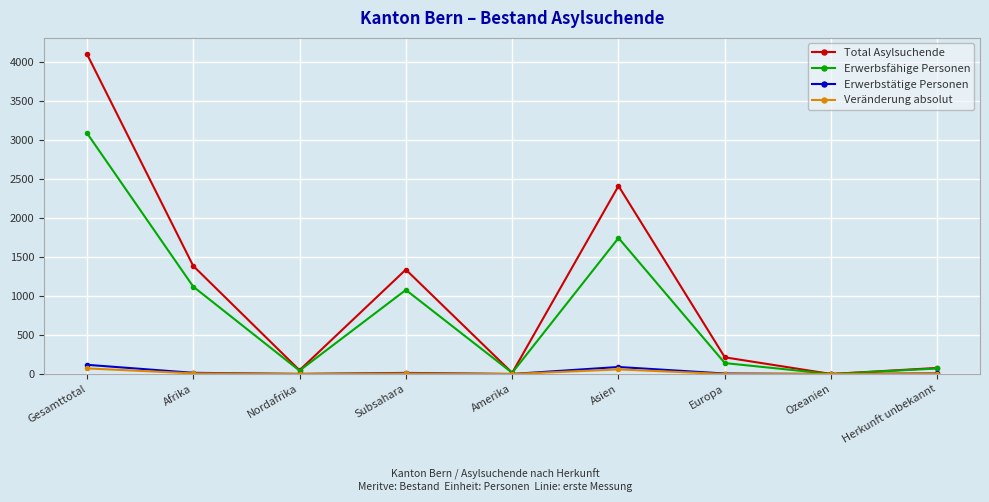

The value of Erwerbstätige Personen at Gesamttotal is 118. True or false?

True